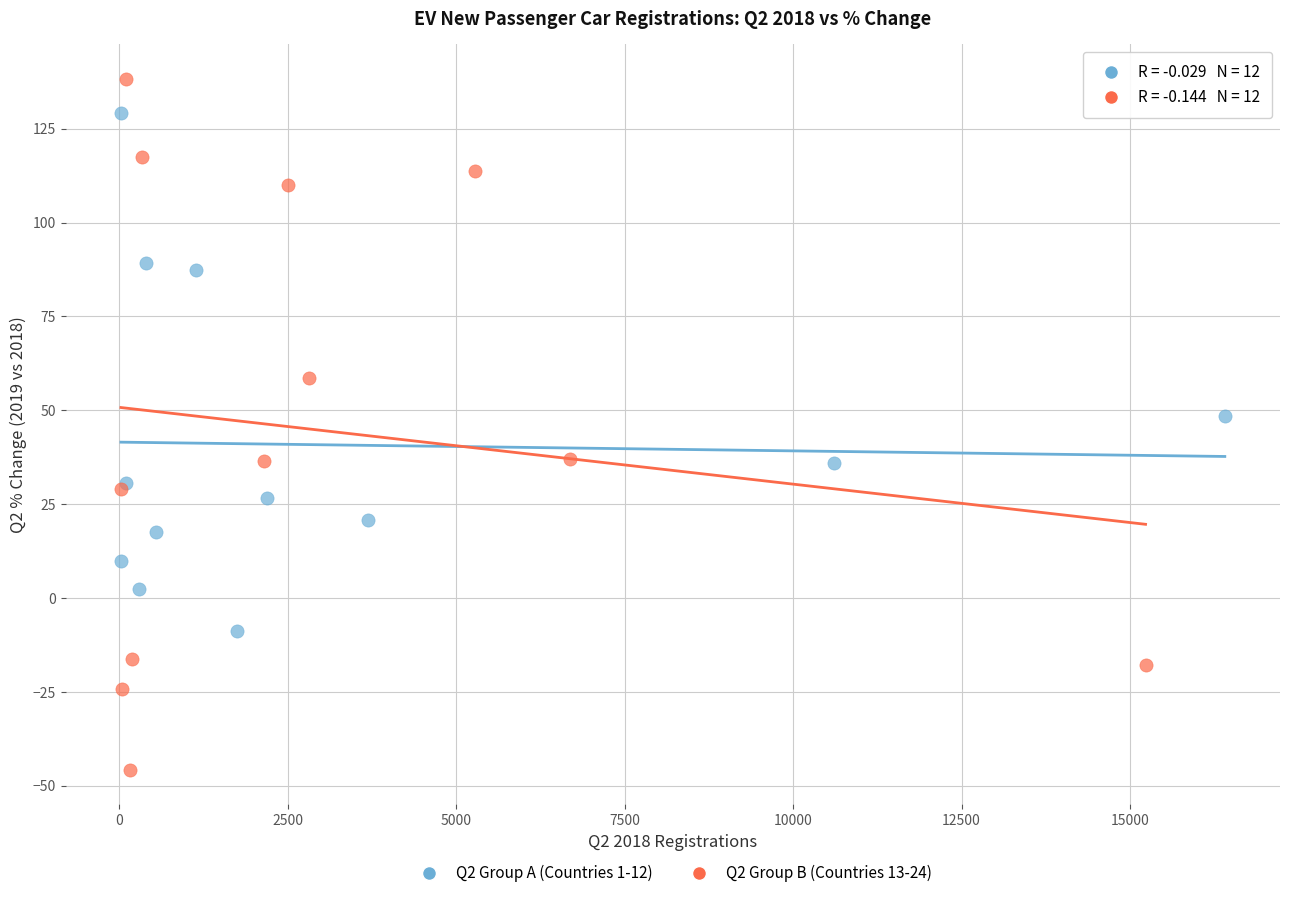

Which series contains the highest Y value?

Q2 Group B (Countries 13-24)